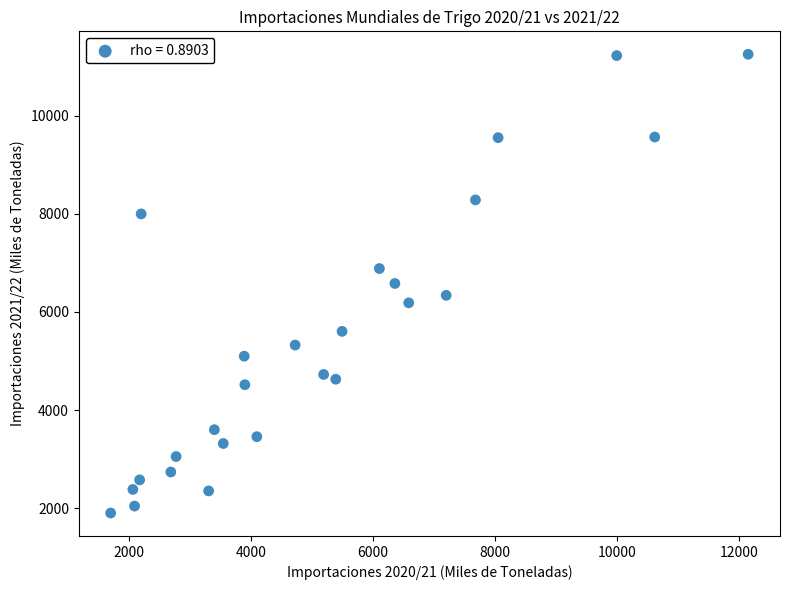

What is the range of Y values (max minus min)?

9356